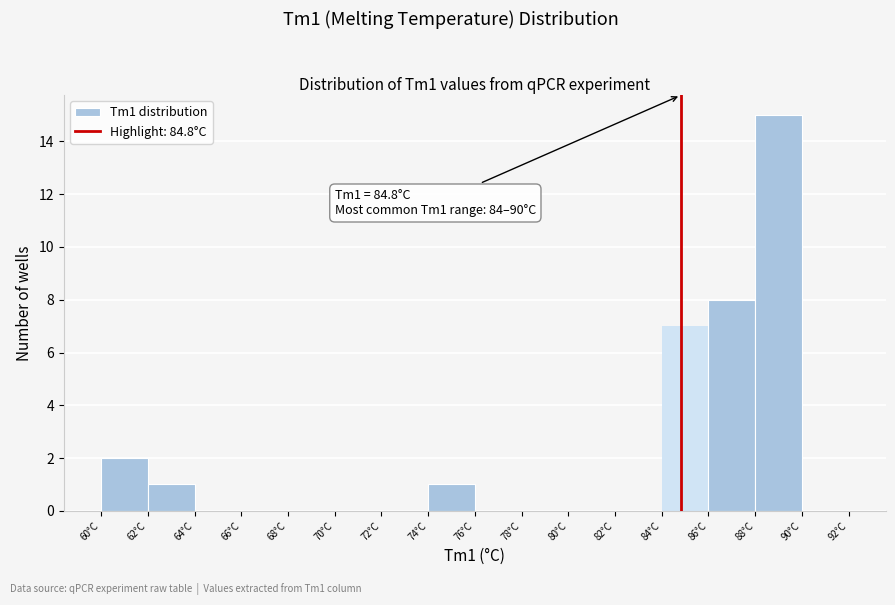

Over which range of the x-axis is the bar tallest?

88 to 90